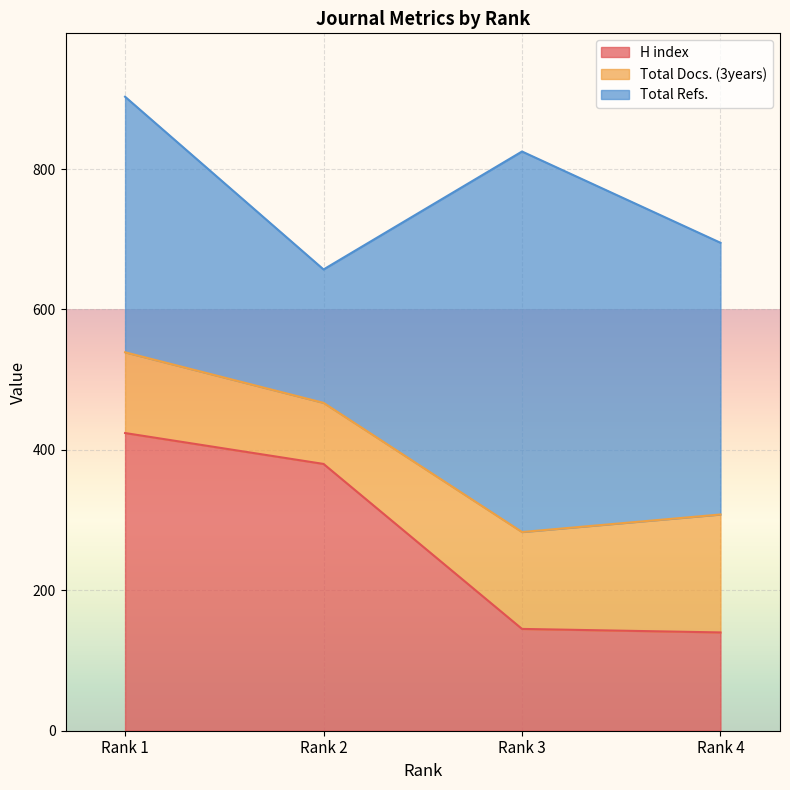

What are all the series names shown in the legend?

H index, Total Docs. (3years), Total Refs.